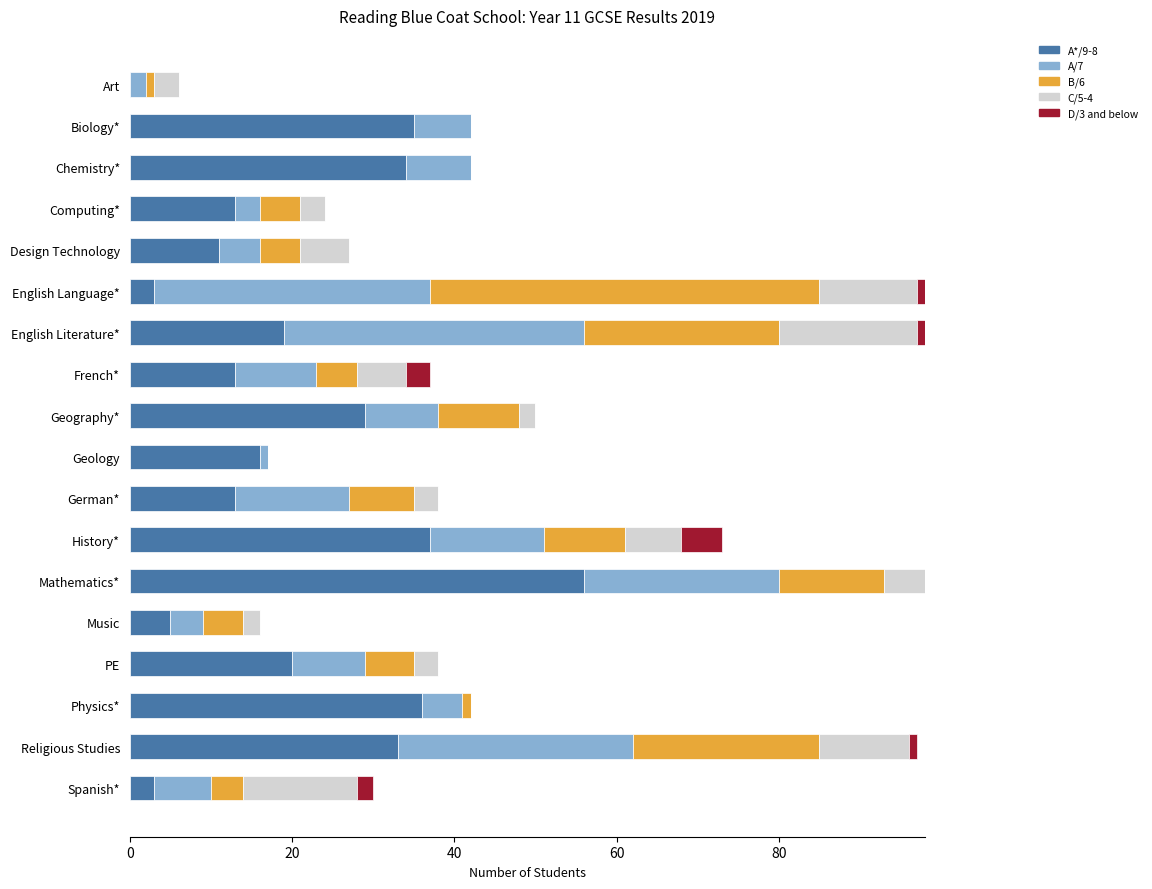

What is the total value across all series at Geography*?

50